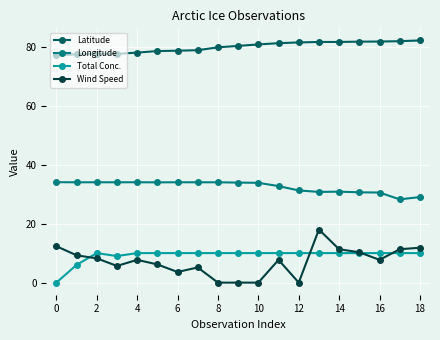

True or false: Longitude has more than 1 points higher than both neighbors.

True